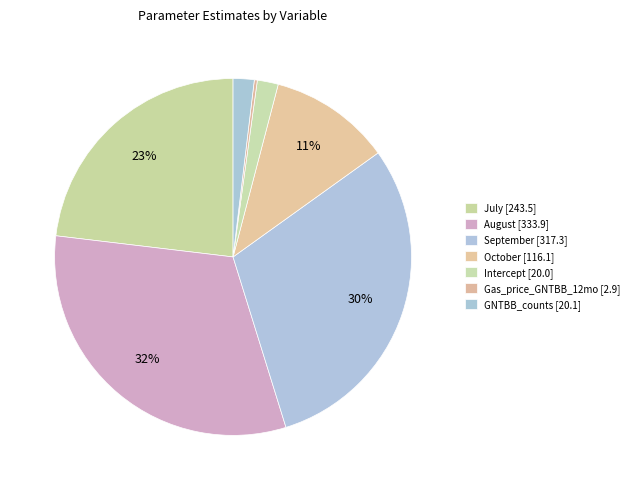

What is the smallest slice in the pie chart?

Gas_price_GNTBB_12mo